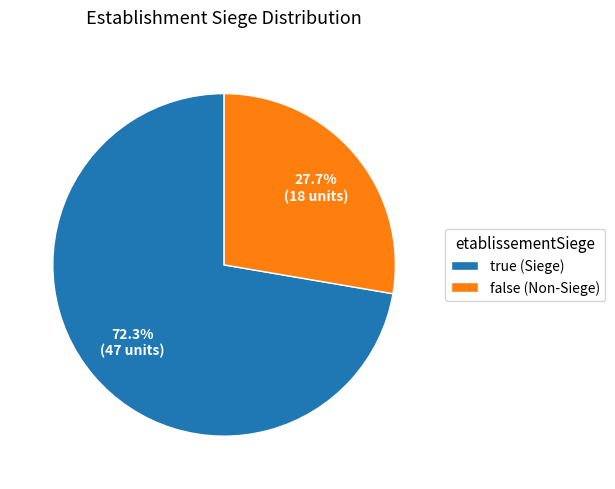

Approximately how many times larger is the value at true compared to false?

2.6